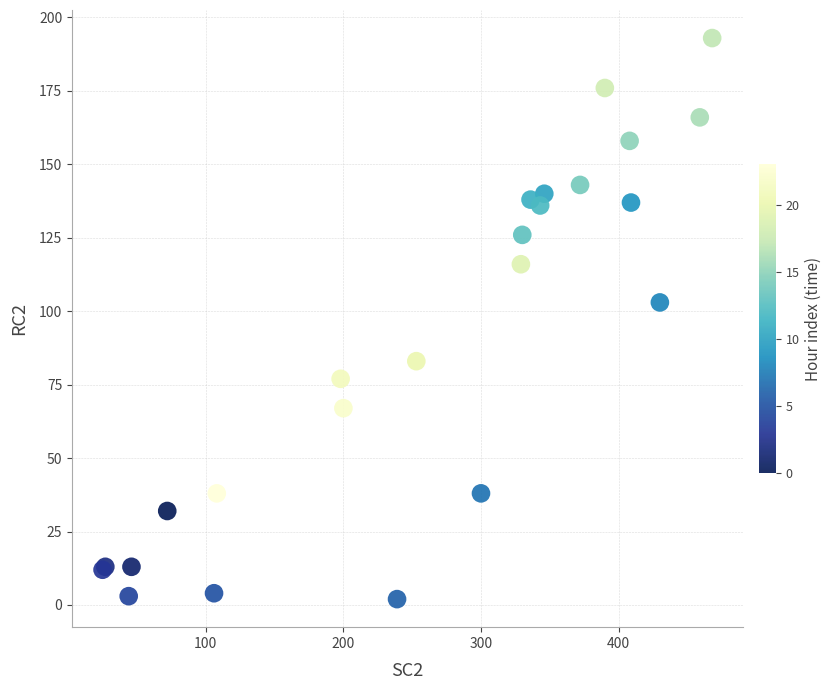

What Y value in the scatter plot is closest to 97?

103